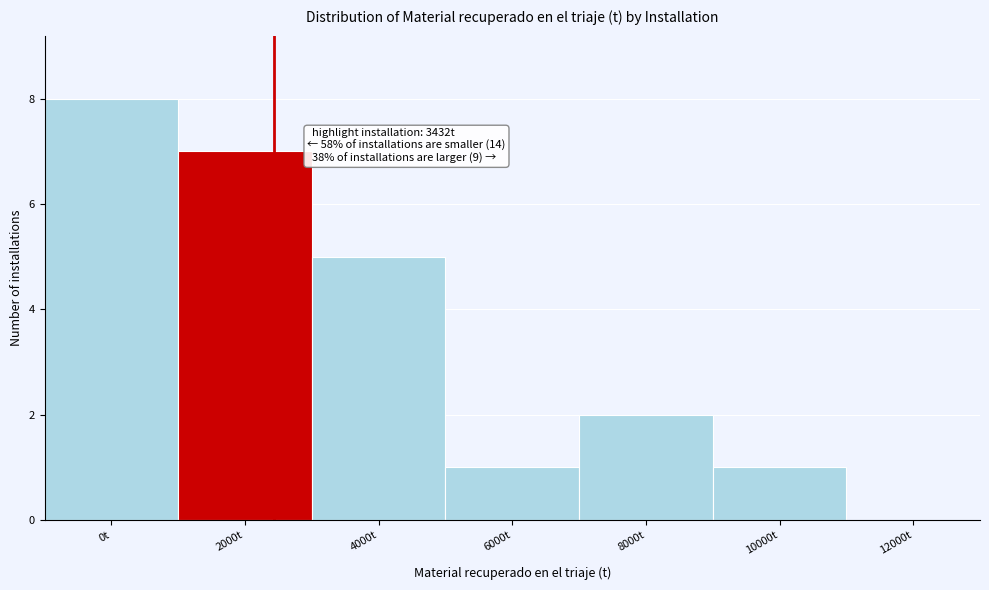

Reading left to right, extract all data points from this chart.

0t=8	2000t=7	4000t=5	6000t=1	8000t=2	10000t=1	12000t=0